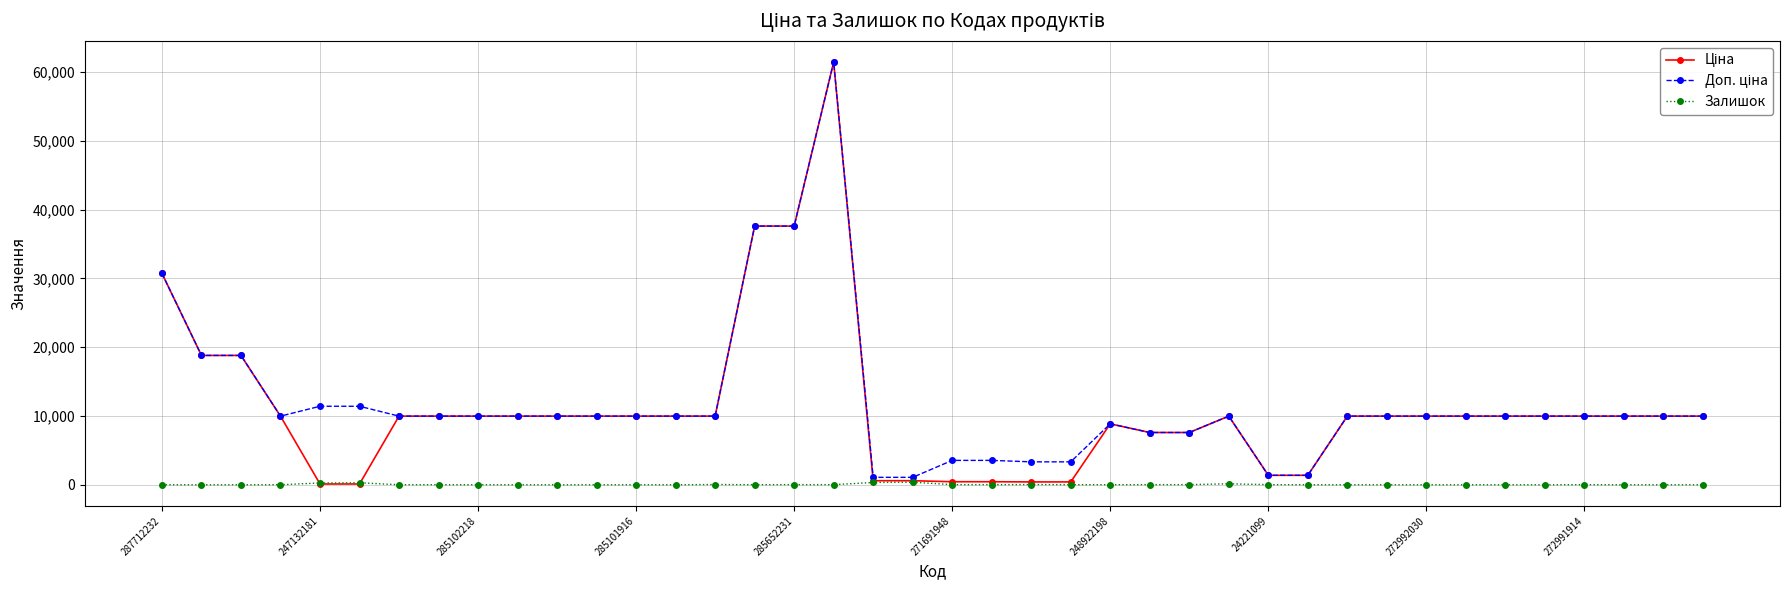

What is the difference between the second highest and second lowest values in the Залишок series?

334.0